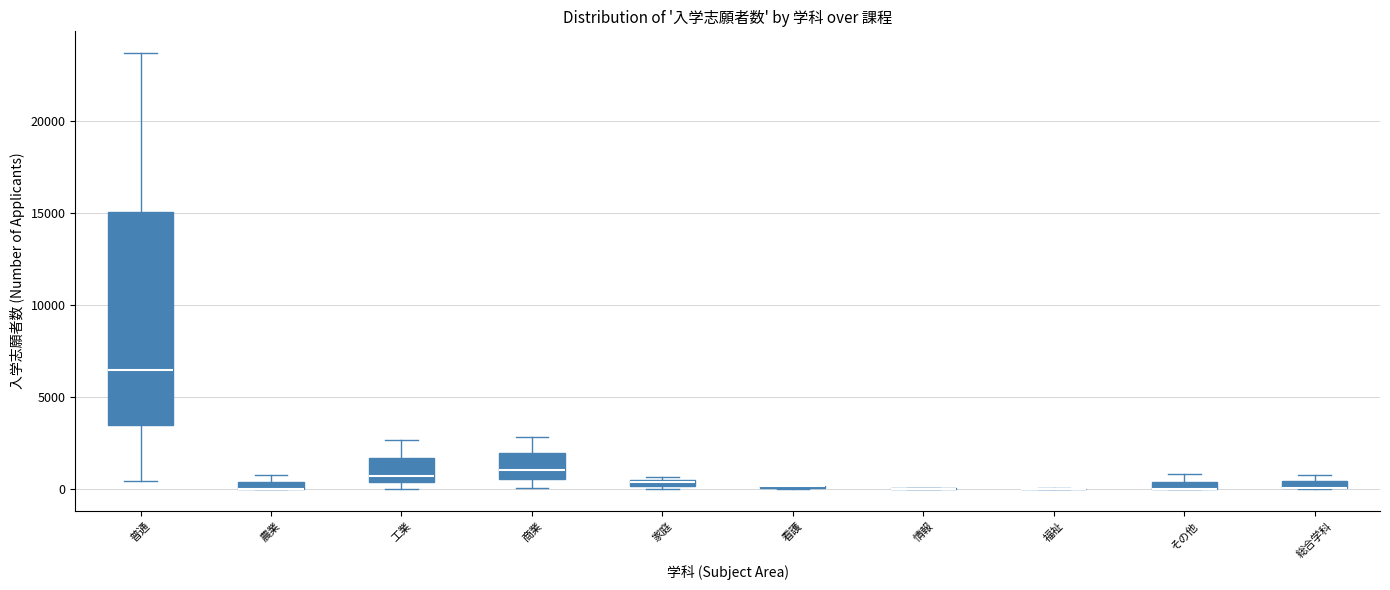

Where is the upper edge of the box for 家庭 on the y-axis? The values are not printed on the chart, so give them approximately, as read against the axis.

500